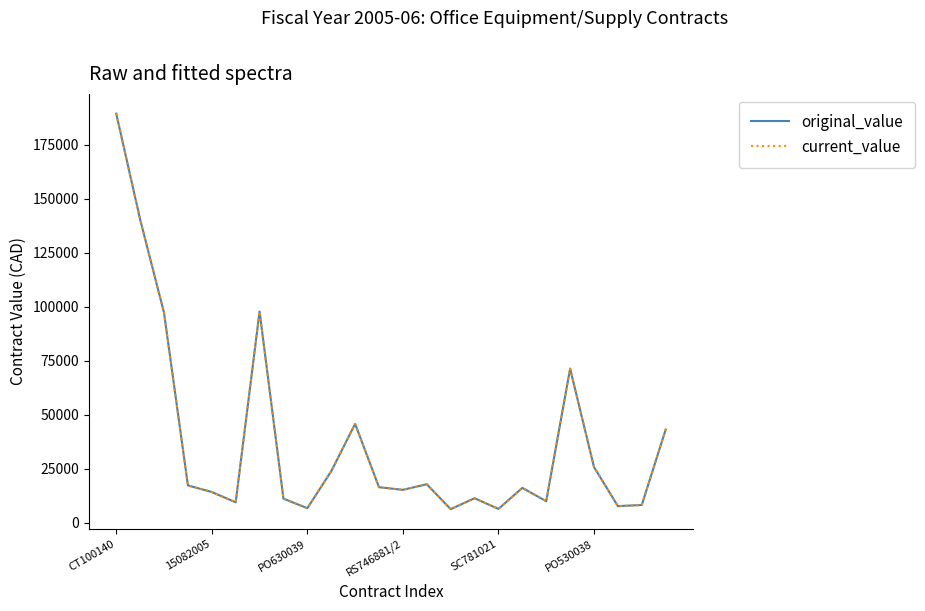

What is the average value of the original_value series?

37896.4